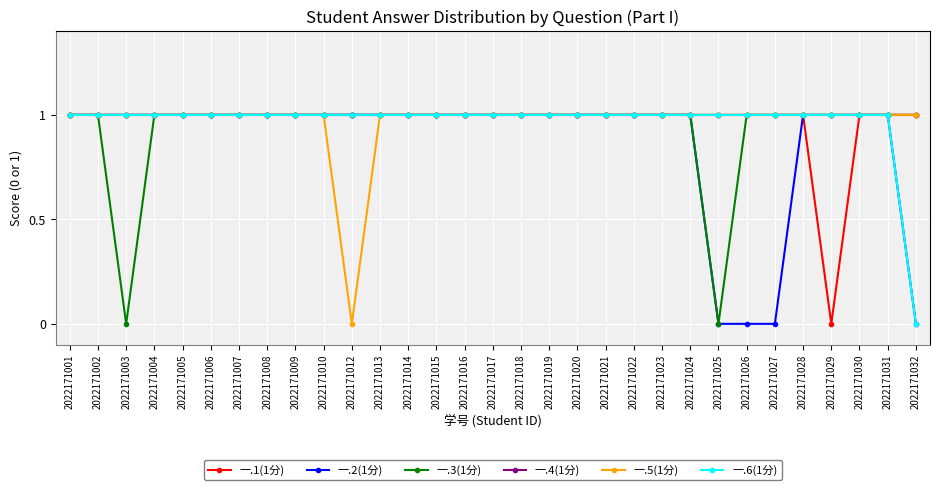

Which series has the largest total across all categories?

一.4(1分)